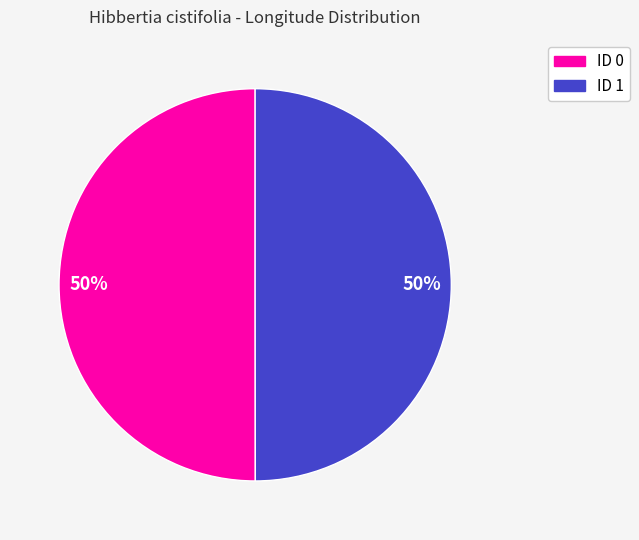

To the nearest percent, what is the average slice percentage?

50%